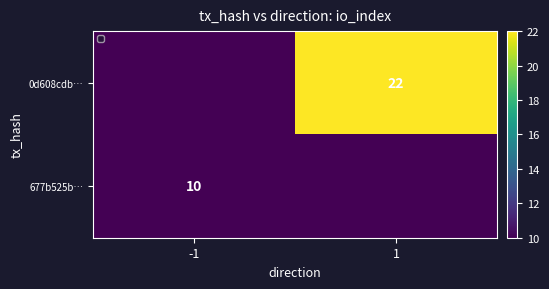

Reading left to right, extract all data points from this chart.

0	22